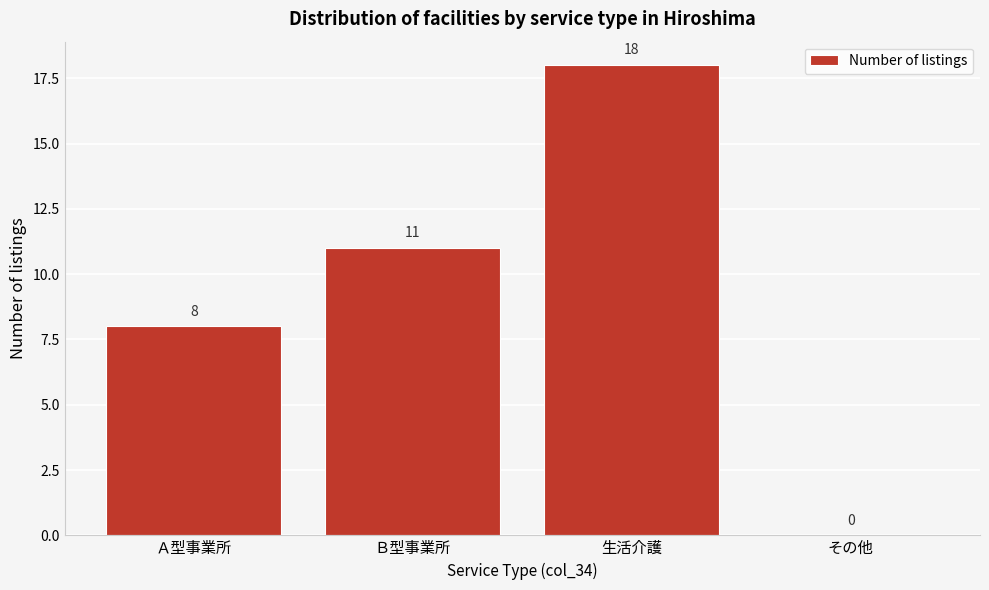

Reading left to right, extract all data points from this chart.

Ａ型事業所=8	Ｂ型事業所=11	生活介護=18	その他=0